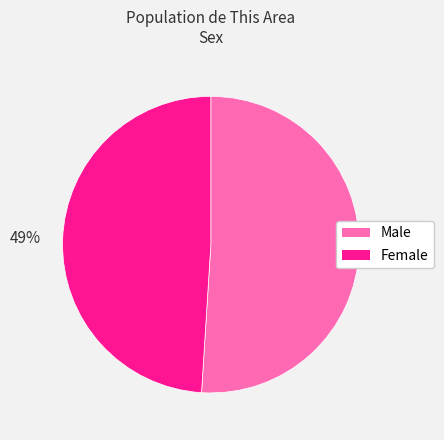

Combined, do Male and Female account for over 50%?

Yes